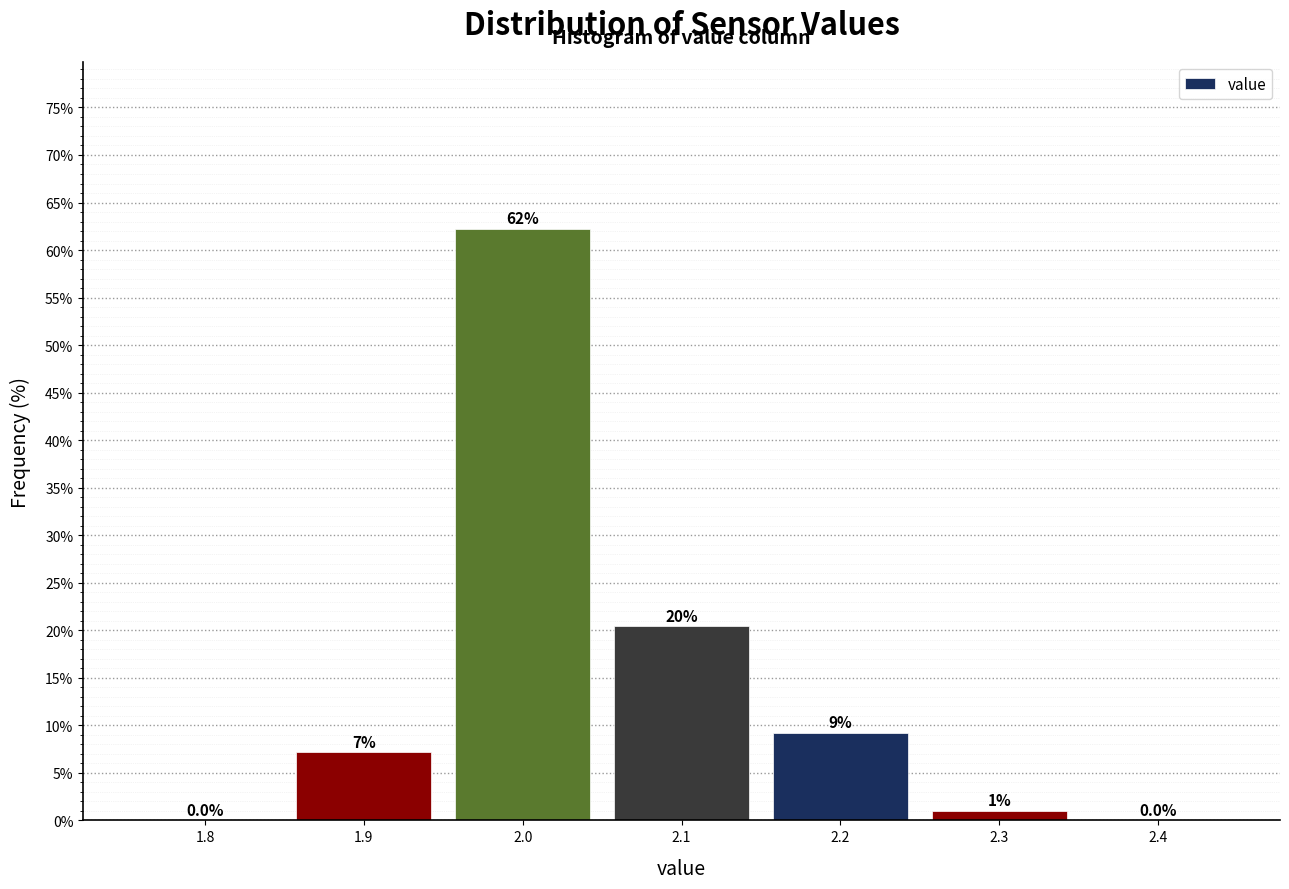

The chart shows a value of 9.6 at 1.9. True or false?

False